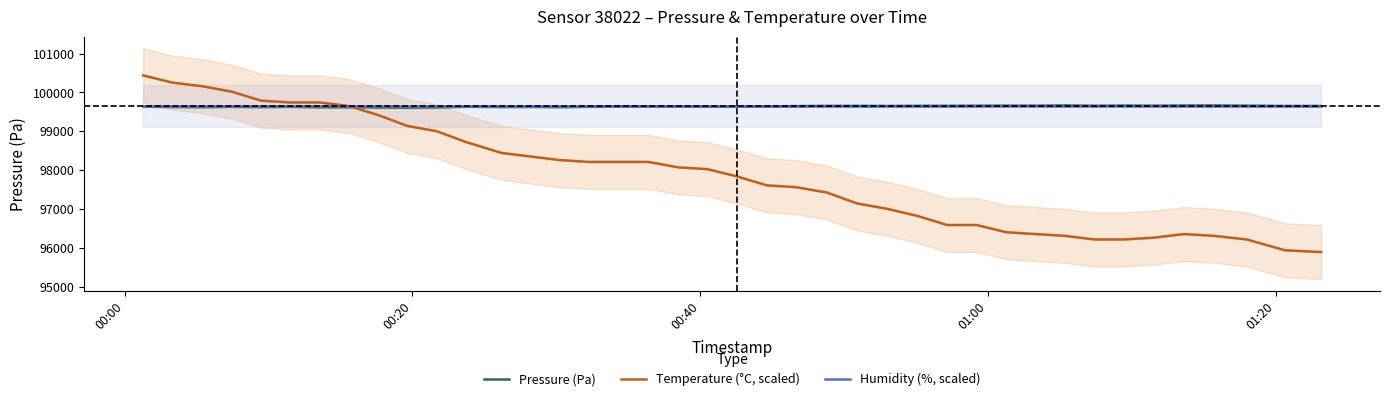

What is the minimum value for Humidity (%, scaled)?

99650.0